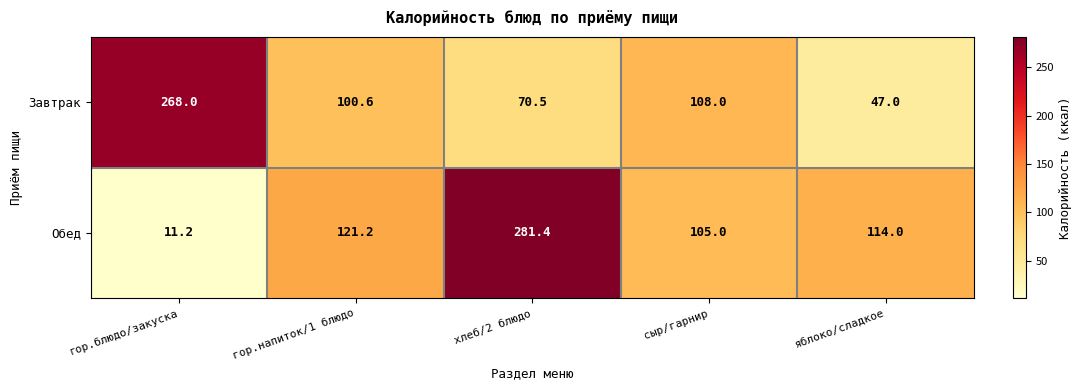

Which series has the widest spread of values?

Обед